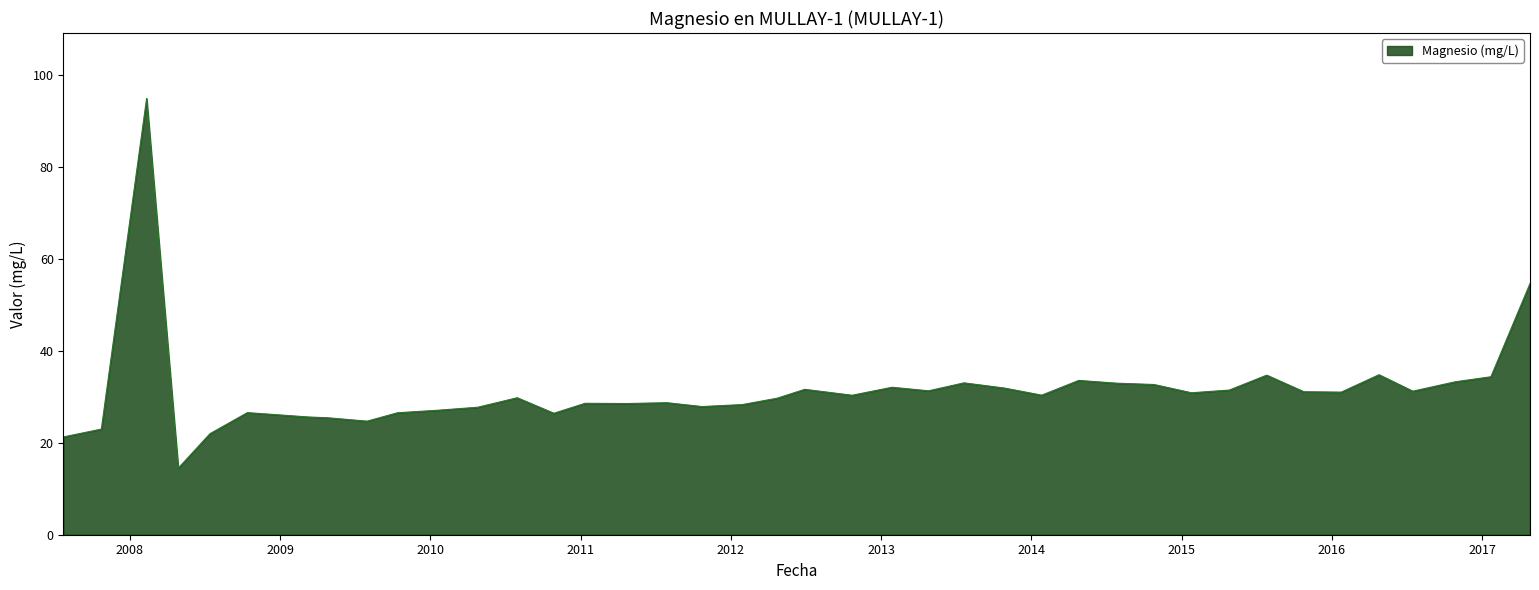

What is the average value?

31.4